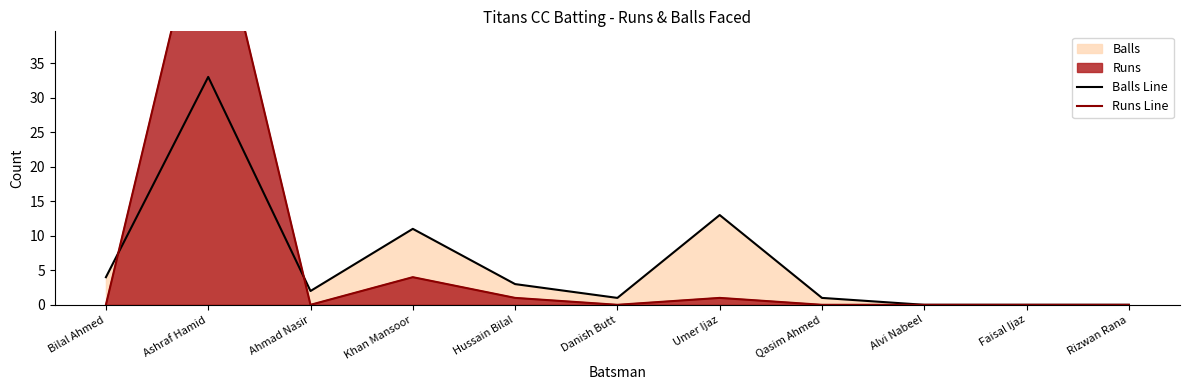

Reading right to left, extract all data points from this chart.

Balls Line: Rizwan Rana=0	Faisal Ijaz=0	Alvi Nabeel=0	Qasim Ahmed=1	Umer Ijaz=13	Danish Butt=1	Hussain Bilal=3	Khan Mansoor=11	Ahmad Nasir=2	Ashraf Hamid=33	Bilal Ahmed=4
Runs Line: Rizwan Rana=0	Faisal Ijaz=0	Alvi Nabeel=0	Qasim Ahmed=0	Umer Ijaz=1	Danish Butt=0	Hussain Bilal=1	Khan Mansoor=4	Ahmad Nasir=0	Ashraf Hamid=62	Bilal Ahmed=0